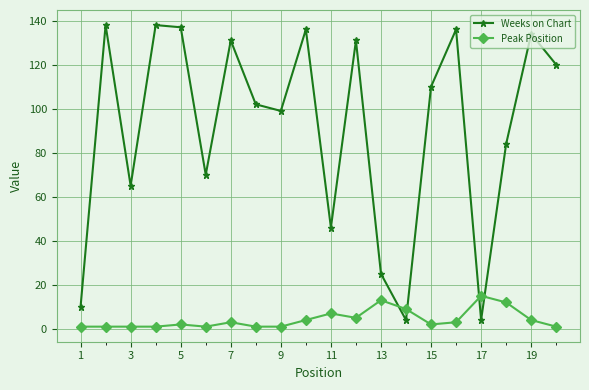

What is the lowest value of the Weeks on Chart series?

4